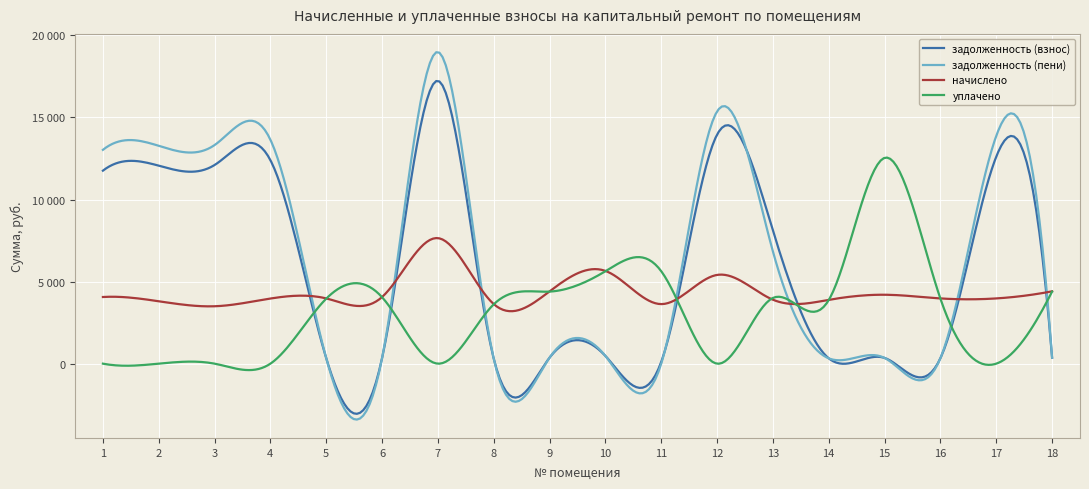

What are all the series names shown in the legend?

задолженность (взнос), задолженность (пени), начислено, уплачено